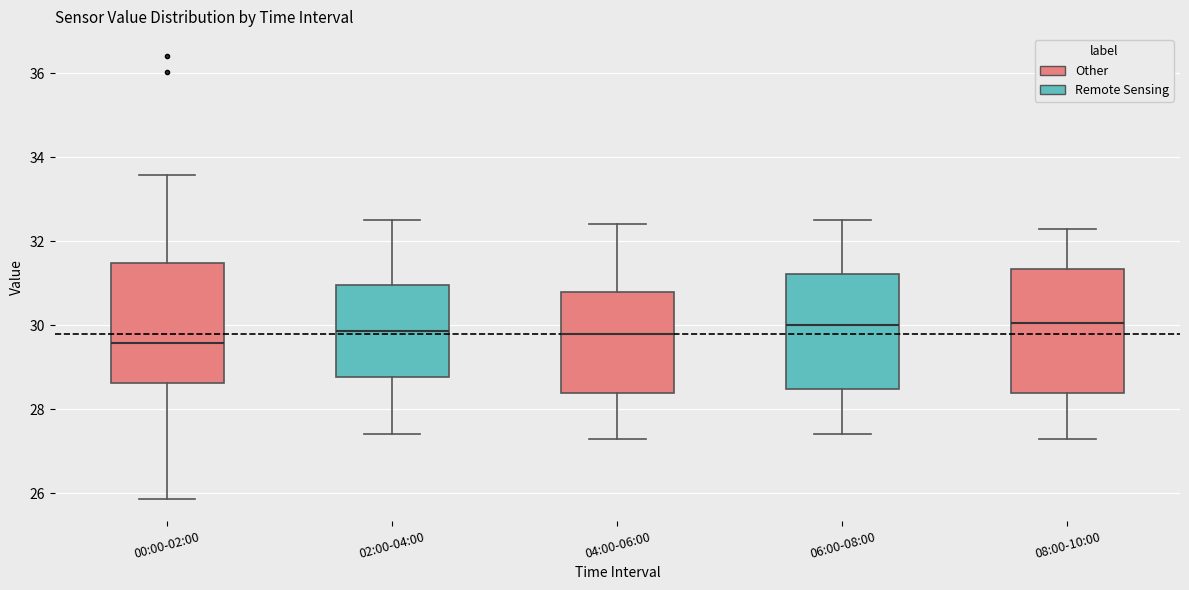

Reading left to right, read every box against the y-axis: the position of its median line, the range the box covers, and the ends of its whiskers. The values are not printed on the chart, so give them approximately, as read against the axis.

00:00-02:00: median 29.6, box 28.6 to 31.4, whiskers 25.8 to 33.6
02:00-04:00: median 29.8, box 28.8 to 31.0, whiskers 27.4 to 32.6
04:00-06:00: median 29.8, box 28.4 to 30.8, whiskers 27.4 to 32.4
06:00-08:00: median 30.0, box 28.4 to 31.2, whiskers 27.4 to 32.6
08:00-10:00: median 30.0, box 28.4 to 31.4, whiskers 27.4 to 32.4